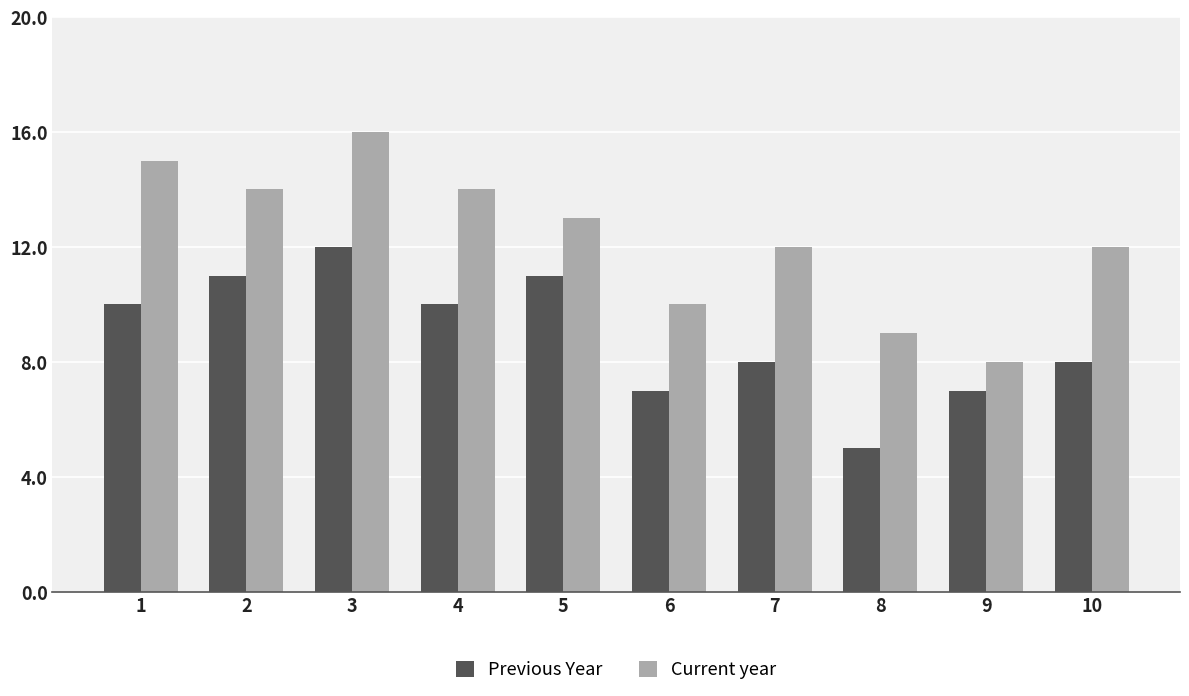

Which series has the widest spread of values?

Current year